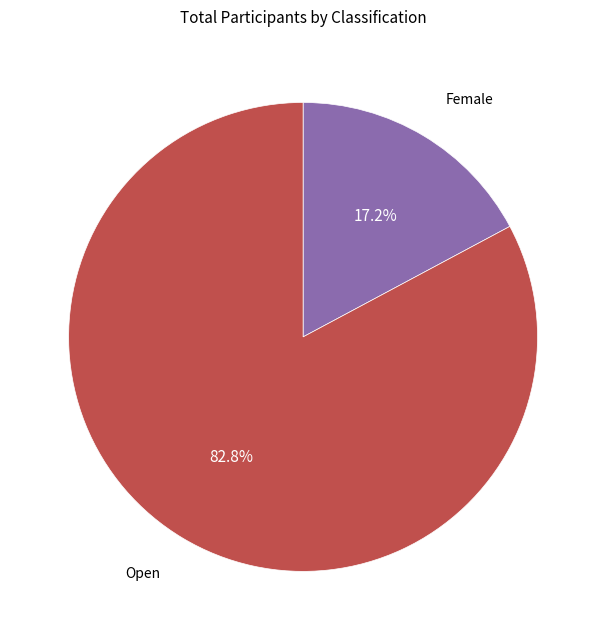

To the nearest percent, what percentage of the pie is Open?

83%